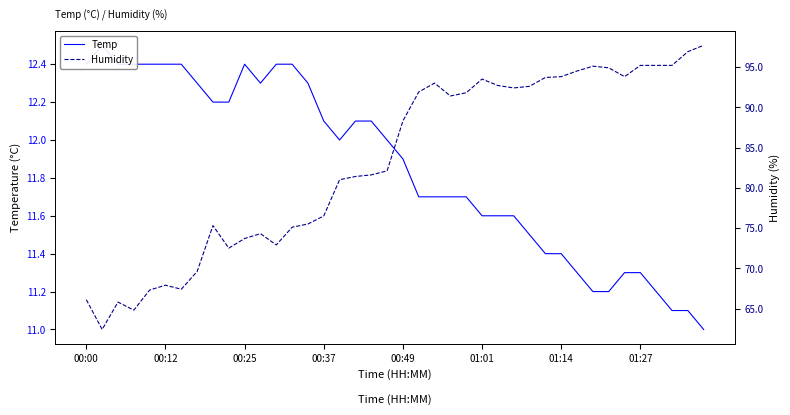

Rank the series by their maximum value, from lowest to highest.

Temp, Humidity